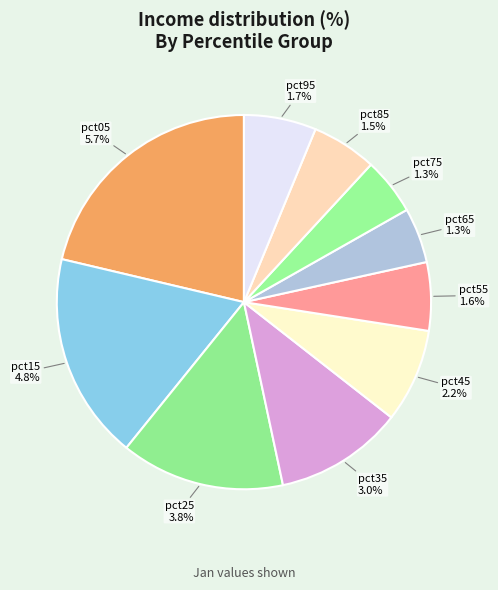

Combined, what portion of the pie is pct65 and pct45?

12.9%